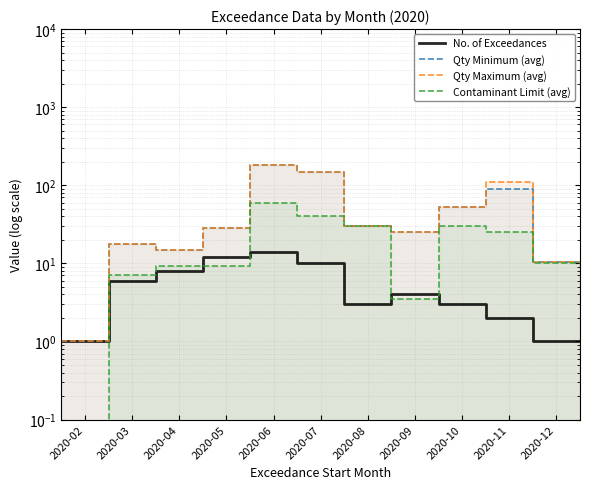

At which category does No. of Exceedances reach its first local valley?

2020-08